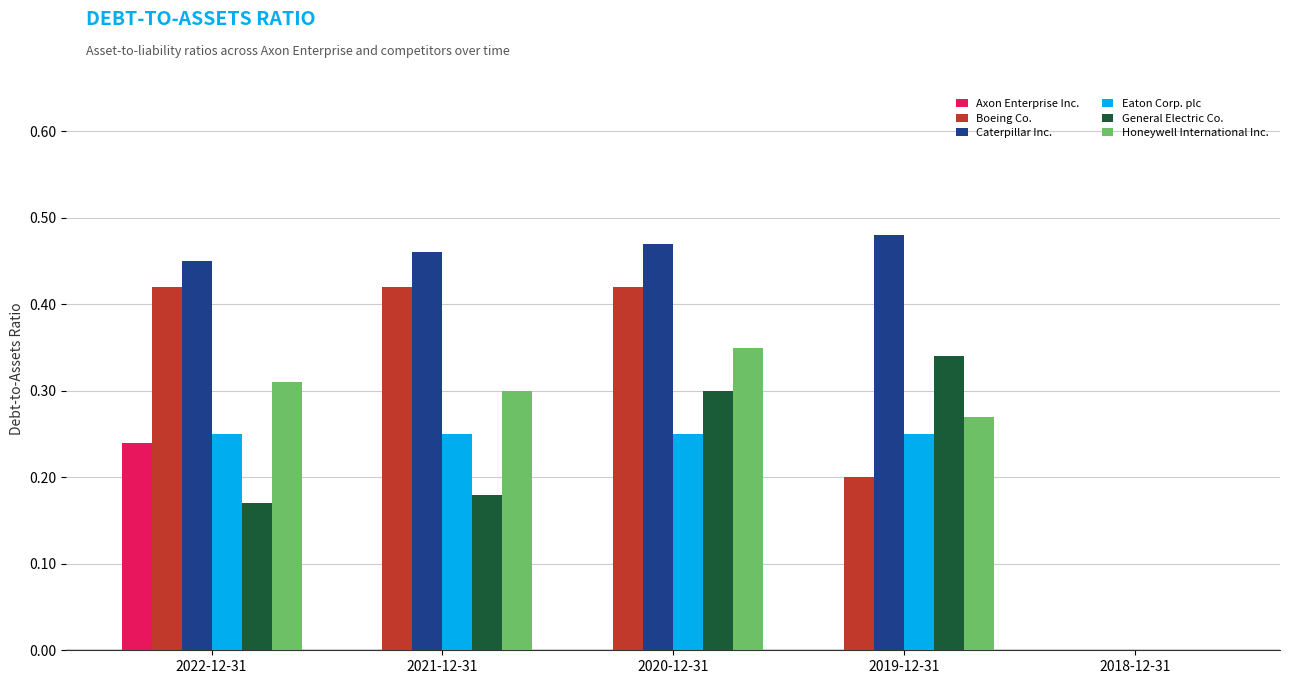

Between 2022-12-31 and 2020-12-31, which series saw the biggest shift?

Axon Enterprise Inc.